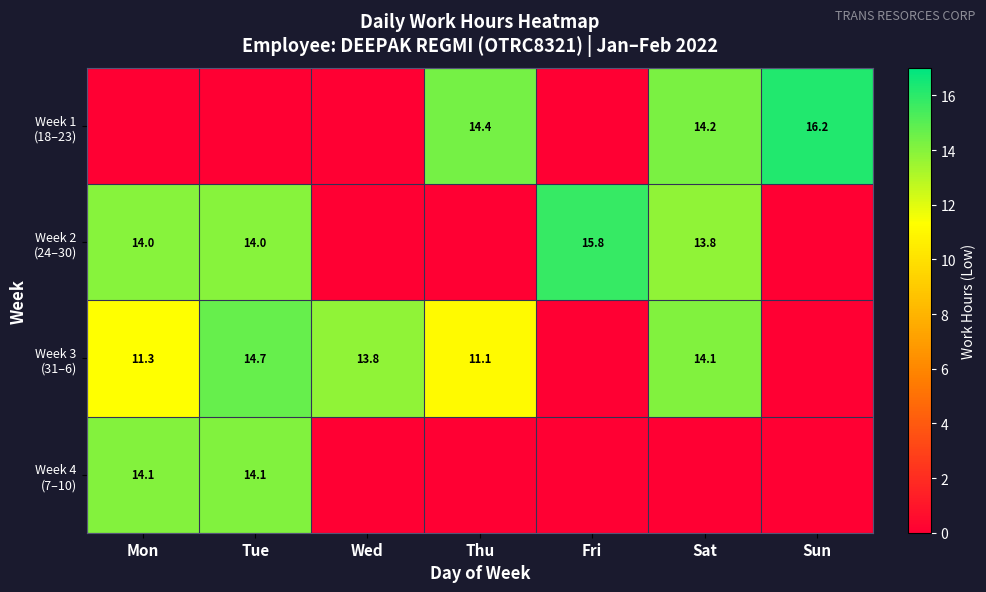

The value of Week 2 (24–30) at Mon is 21.5. True or false?

False